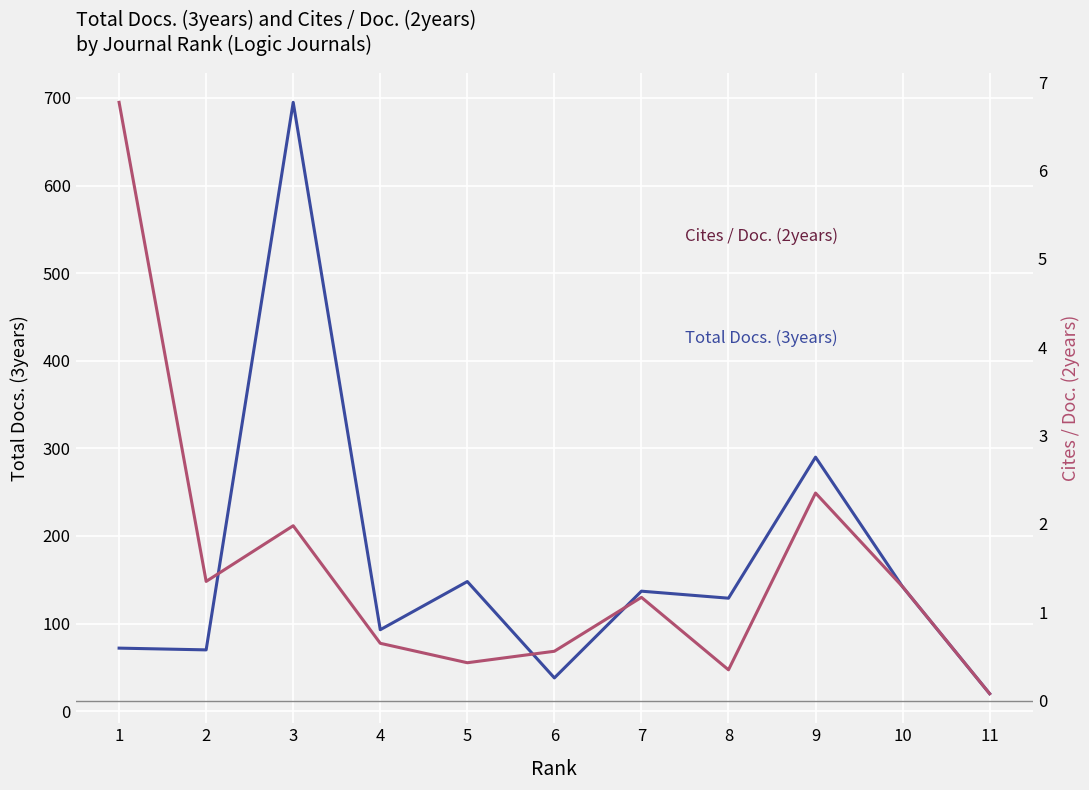

How many interior local peaks does the Cites / Doc. (2years) series have?

3